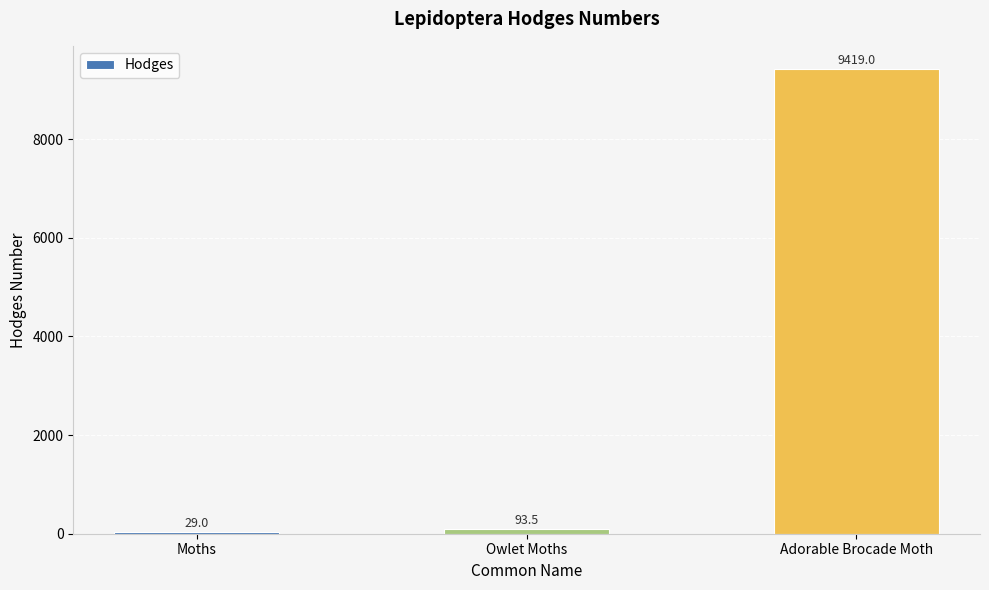

What value does the data have at Adorable Brocade Moth?

9419.0